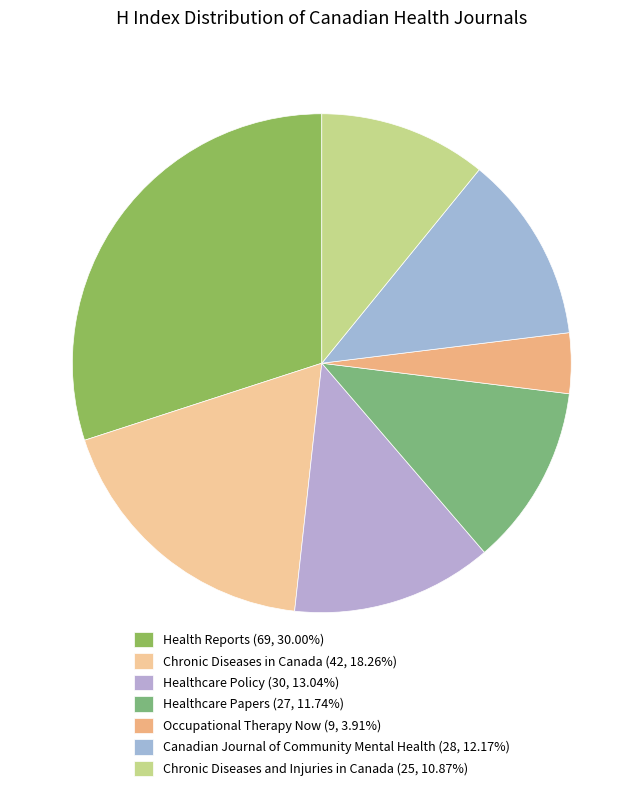

How many segments does this pie chart have?

7